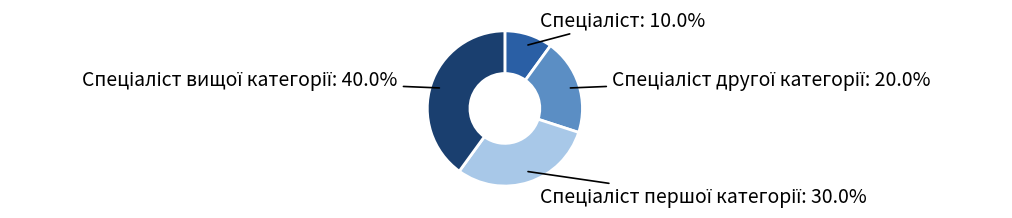

Does any single category account for the majority?

No